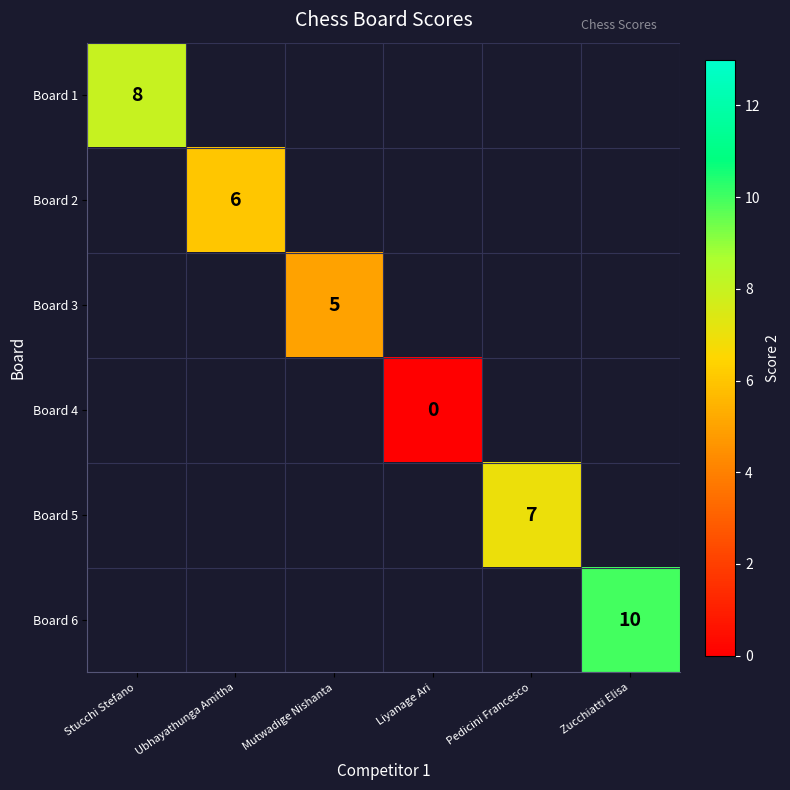

True or false: Board 3 has a value of 5 at Mutwadige Nishanta.

True